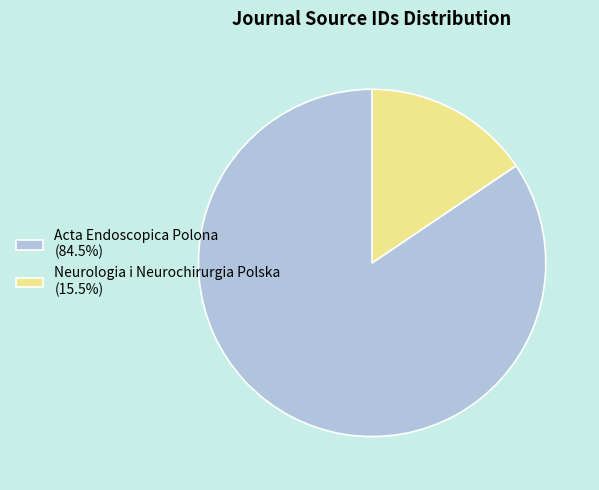

Which category accounts for the majority?

Acta Endoscopica Polona